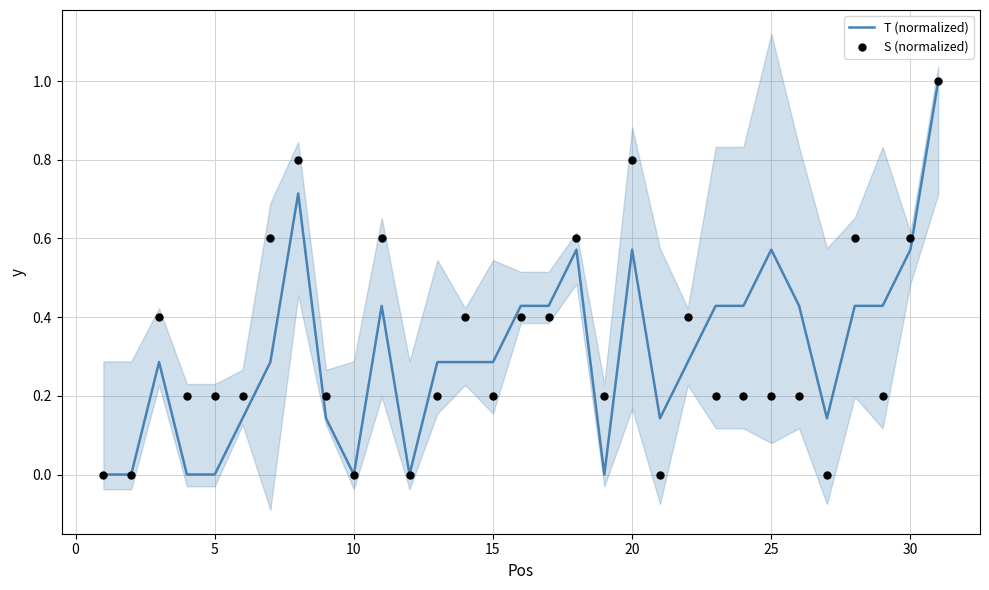

What are all the series names shown in the legend?

T (normalized), S (normalized)